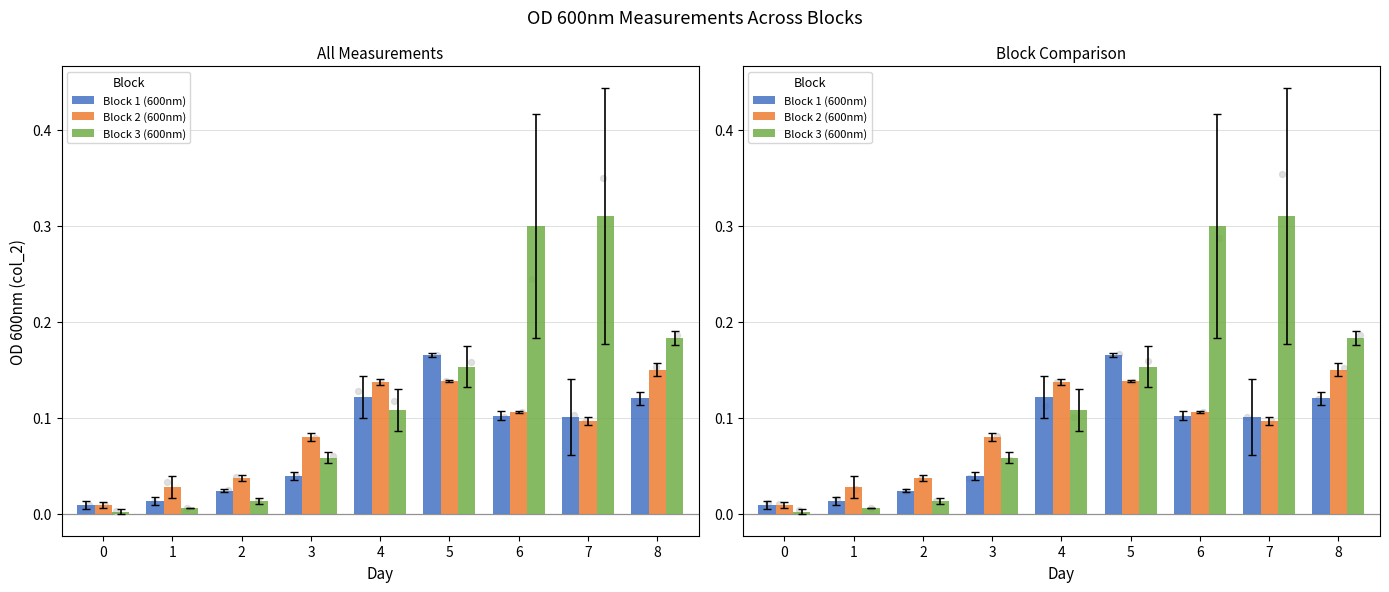

At how many categories does at least one series exceed 0?

9